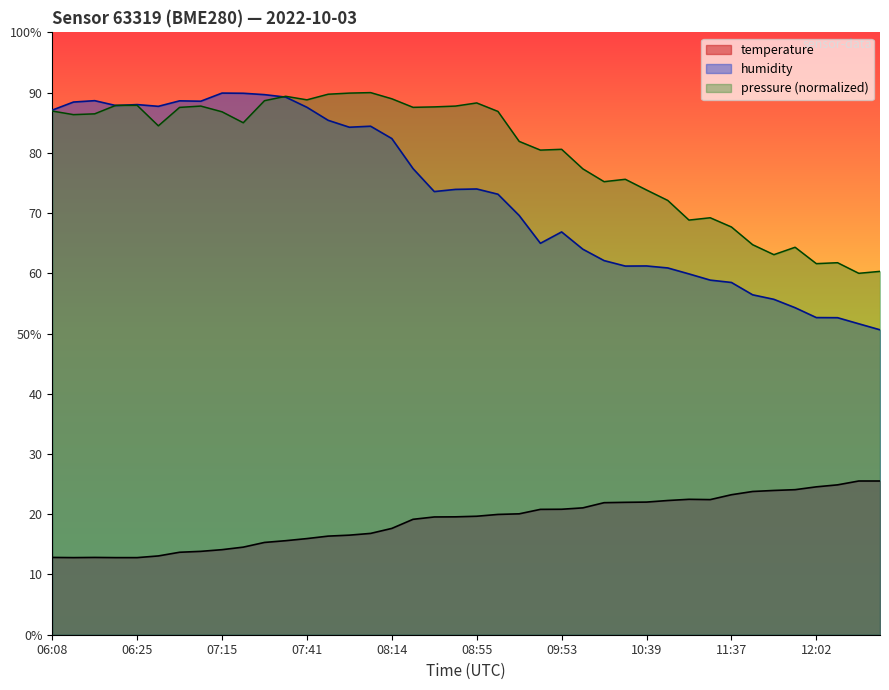

Which has a higher value, 06:22 or 11:50?

11:50